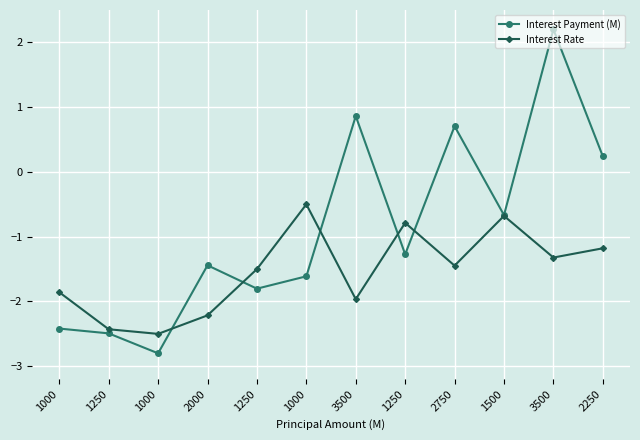

Does the chart display data point markers on the line(s)?

Yes